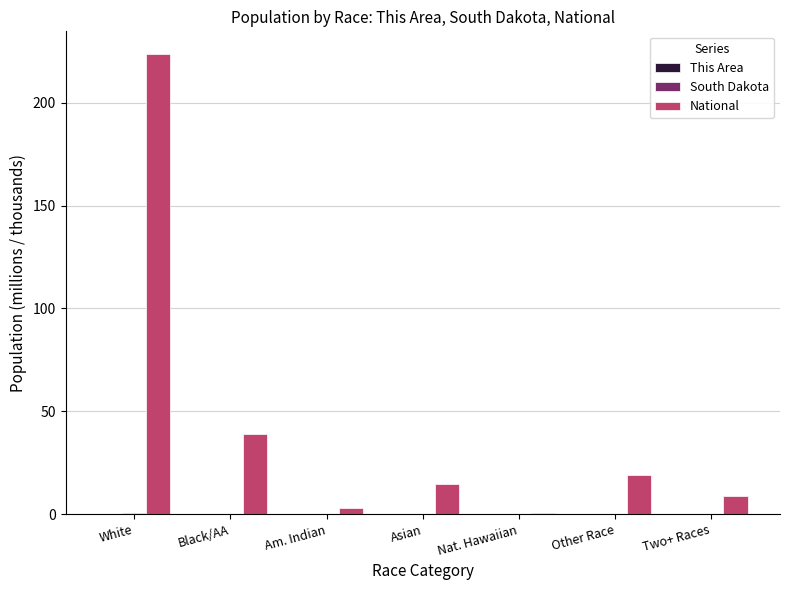

How many groups of bars are there?

7